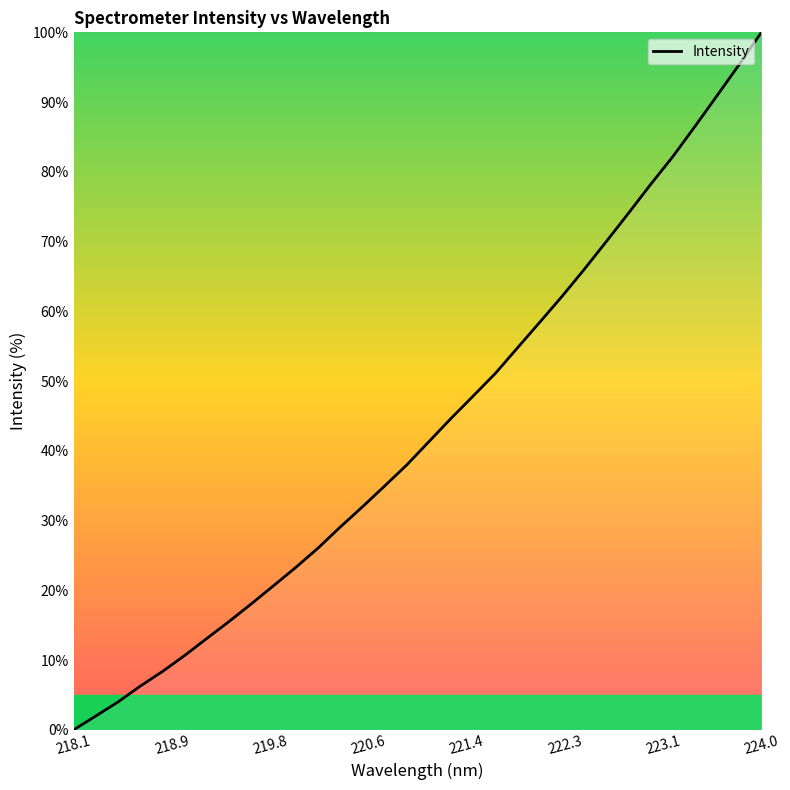

What is the greatest value displayed?

100.0